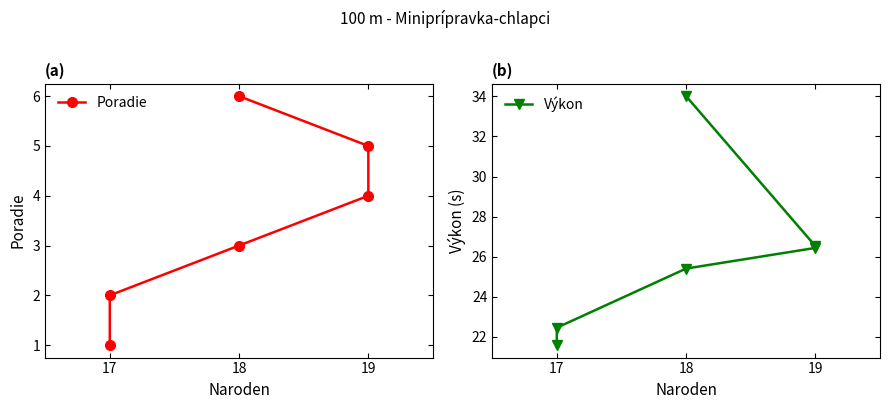

Which has a higher value, 19 or 18?

18